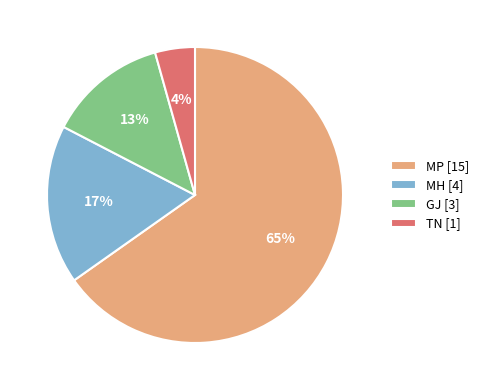

What is the ratio of the value at GJ to the value at MH?

0.8